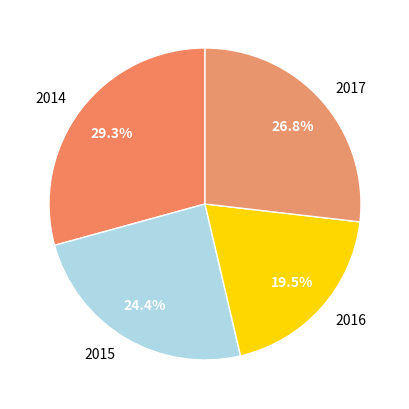

Is there a majority slice in this chart?

No